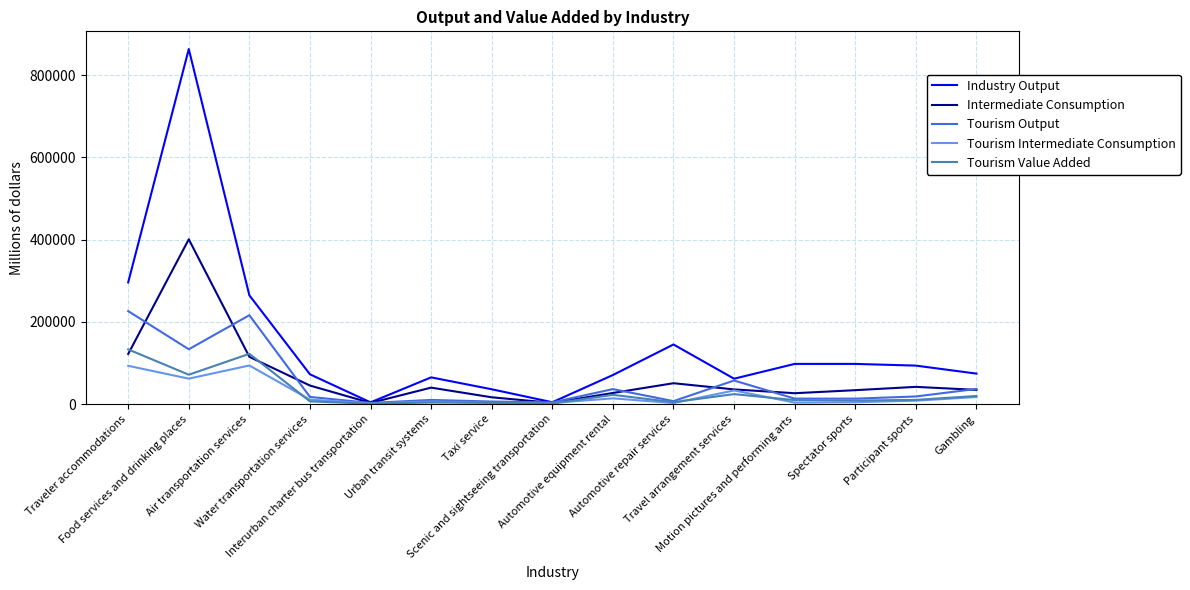

At which category does Intermediate Consumption reach its first local valley?

Interurban charter bus transportation